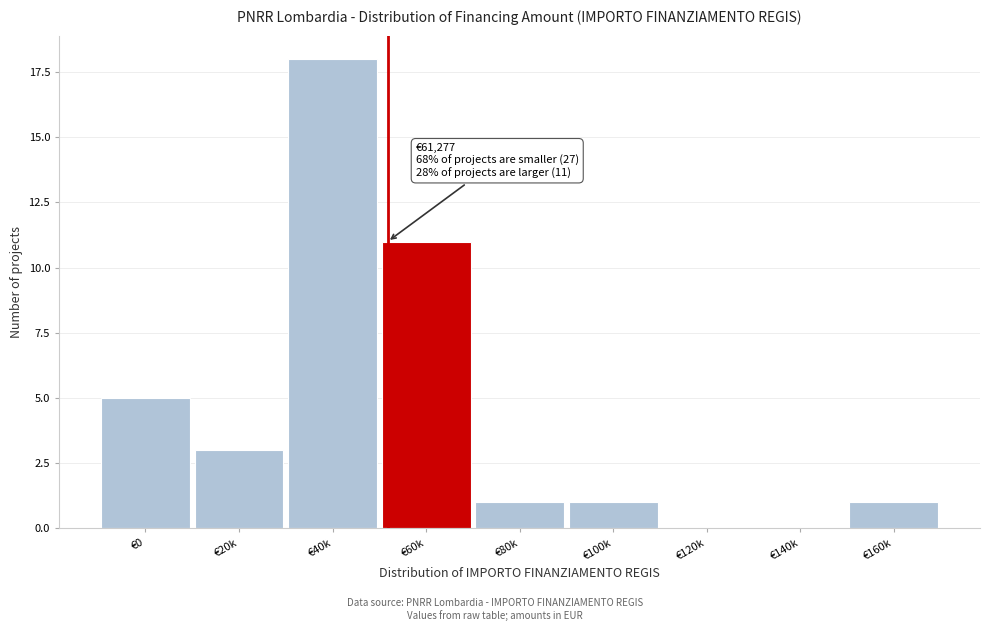

Reading right to left, transcribe all the data shown in this chart.

€160k=1	€140k=0	€120k=0	€100k=1	€80k=1	€60k=11	€40k=18	€20k=3	€0=5